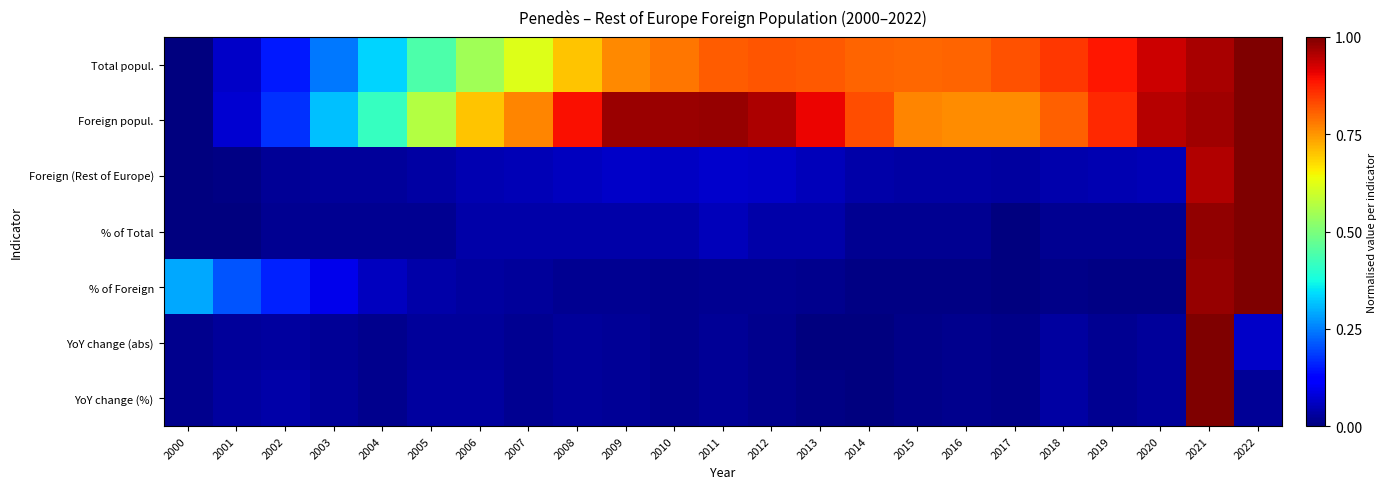

At which category does the chart reach its peak across all series?

2022